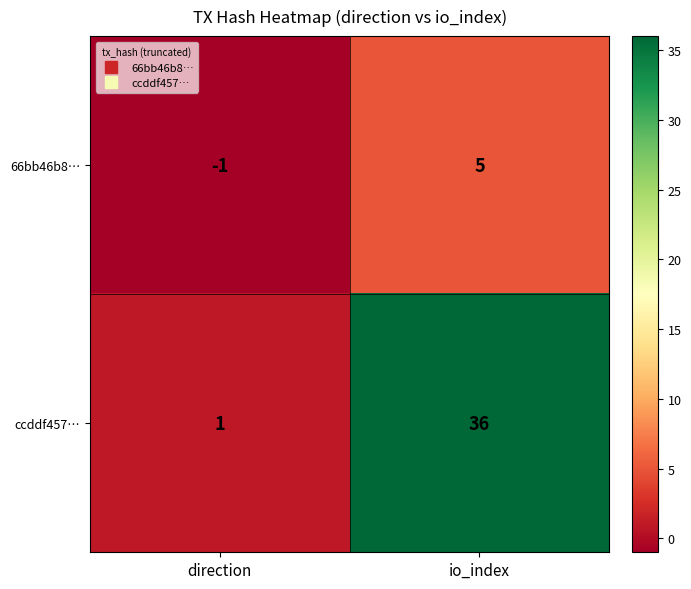

List the series in order of their overall mean, highest first.

ccddf457…, 66bb46b8…